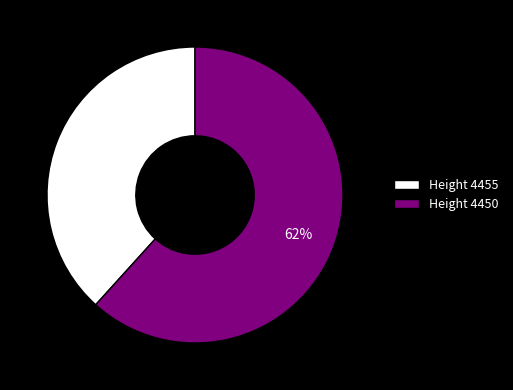

Count the number of slices in the pie.

2